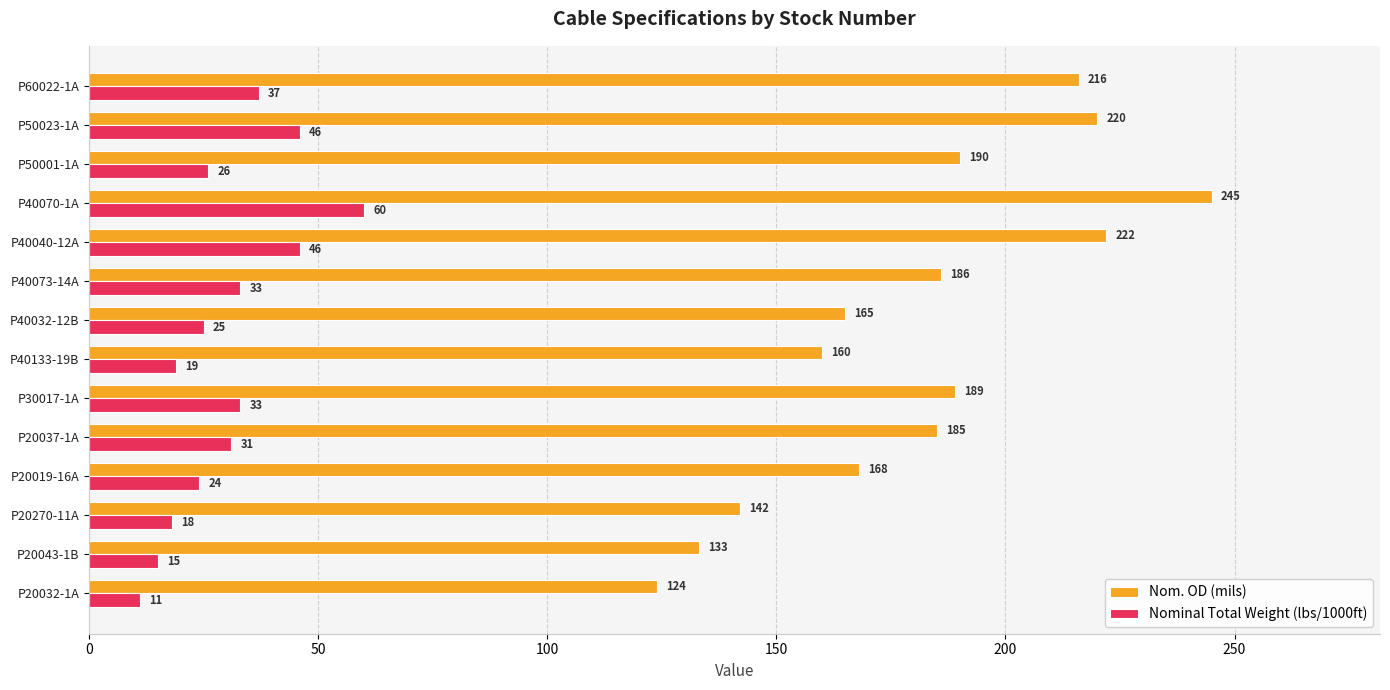

At which label is Nom. OD (mils) closest to 184?

P20037-1A